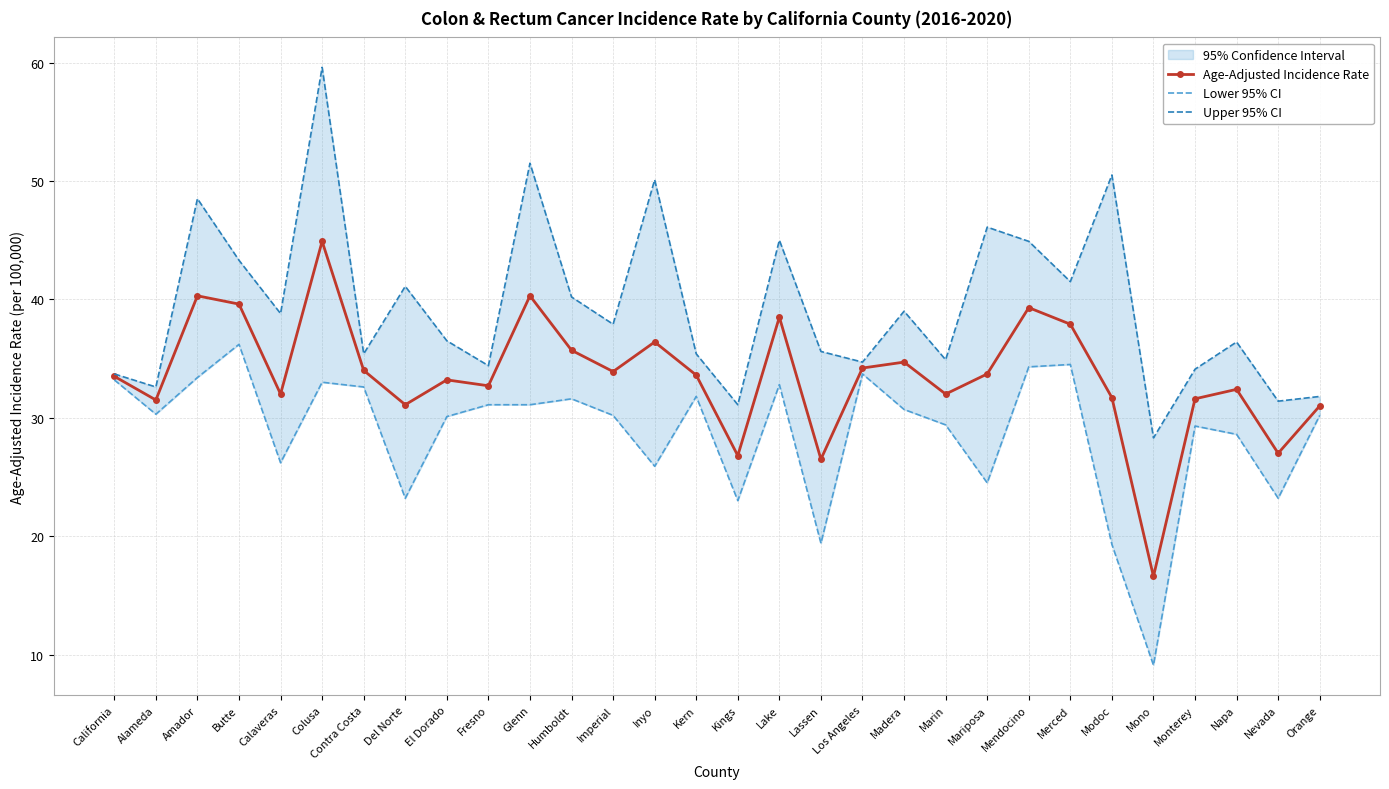

Which has a higher value, Kern or Marin?

Kern